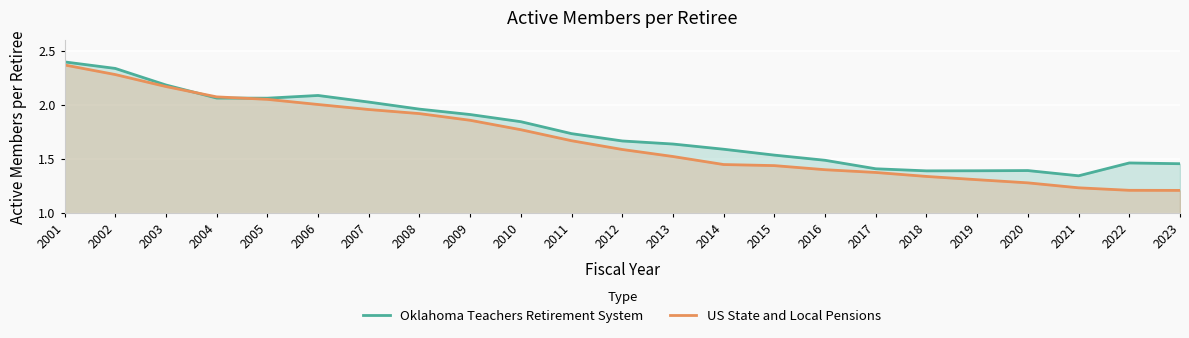

How many times do US State and Local Pensions and Oklahoma Teachers Retirement System cross each other?

2